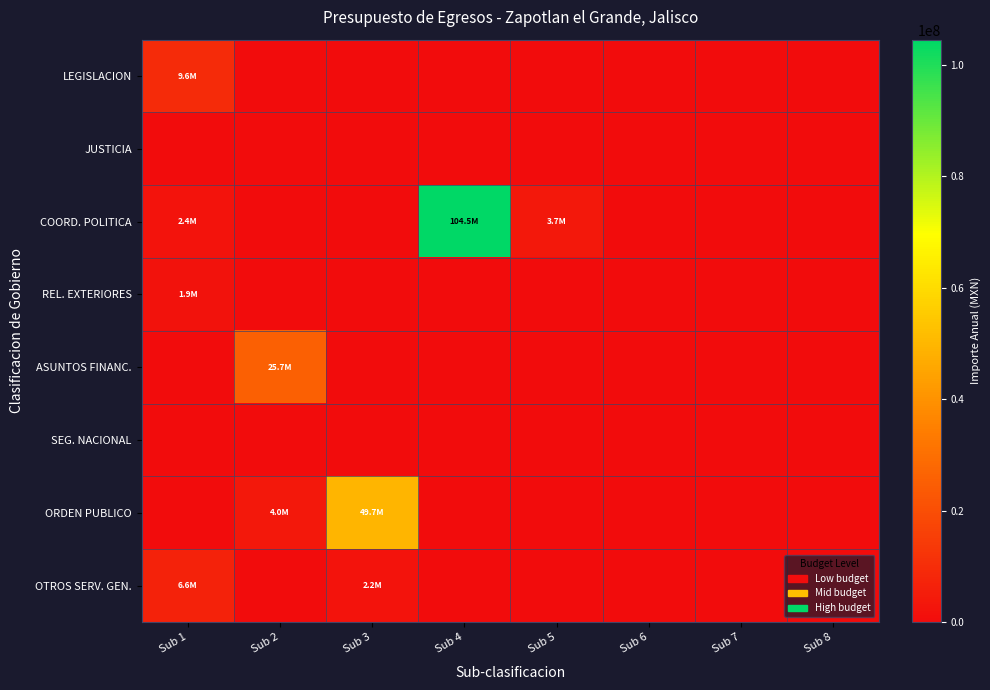

Reading left to right, what are all the values shown in this chart?

LEGISLACION: Sub 1=9582051.3	Sub 2=0.0	Sub 3=0.0	Sub 4=0.0	Sub 5=0.0	Sub 6=0.0	Sub 7=0.0	Sub 8=0.0
JUSTICIA: Sub 1=0.0	Sub 2=0.0	Sub 3=0.0	Sub 4=0.0	Sub 5=0.0	Sub 6=0.0	Sub 7=0.0	Sub 8=0.0
COORD. POLITICA: Sub 1=2354272.8	Sub 2=0.0	Sub 3=0.0	Sub 4=104521185.2	Sub 5=3724607.1	Sub 6=0.0	Sub 7=0.0	Sub 8=0.0
REL. EXTERIORES: Sub 1=1863618.1	Sub 2=0.0	Sub 3=0.0	Sub 4=0.0	Sub 5=0.0	Sub 6=0.0	Sub 7=0.0	Sub 8=0.0
ASUNTOS FINANC.: Sub 1=0.0	Sub 2=25691273.3	Sub 3=0.0	Sub 4=0.0	Sub 5=0.0	Sub 6=0.0	Sub 7=0.0	Sub 8=0.0
SEG. NACIONAL: Sub 1=0.0	Sub 2=0.0	Sub 3=0.0	Sub 4=0.0	Sub 5=0.0	Sub 6=0.0	Sub 7=0.0	Sub 8=0.0
ORDEN PUBLICO: Sub 1=0.0	Sub 2=3975073.4	Sub 3=49733354.5	Sub 4=0.0	Sub 5=0.0	Sub 6=0.0	Sub 7=0.0	Sub 8=0.0
OTROS SERV. GEN.: Sub 1=6598488.9	Sub 2=0.0	Sub 3=2177348.9	Sub 4=0.0	Sub 5=0.0	Sub 6=0.0	Sub 7=0.0	Sub 8=0.0